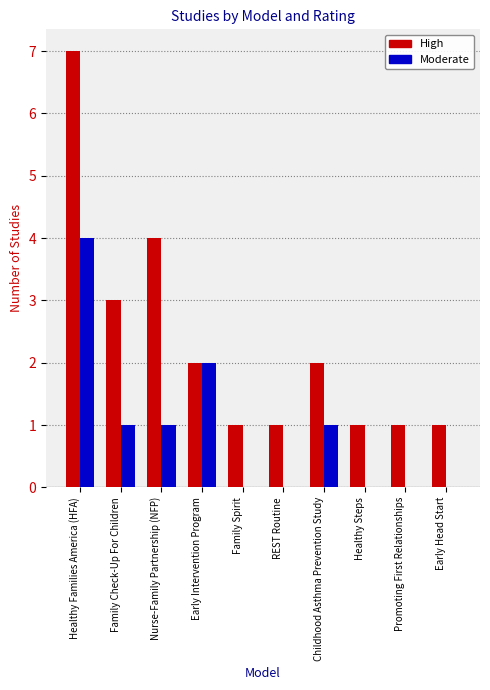

Which series has the largest total across all categories?

High